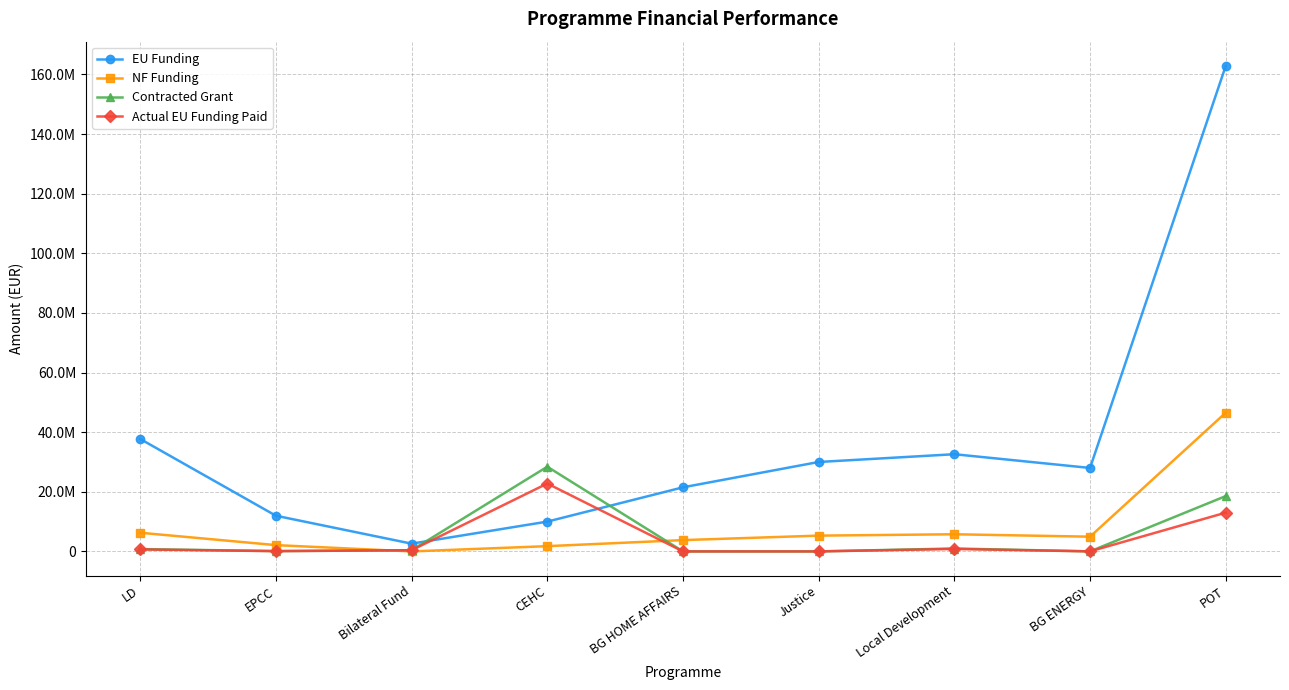

What are all the series names shown in the legend?

EU Funding, NF Funding, Contracted Grant, Actual EU Funding Paid